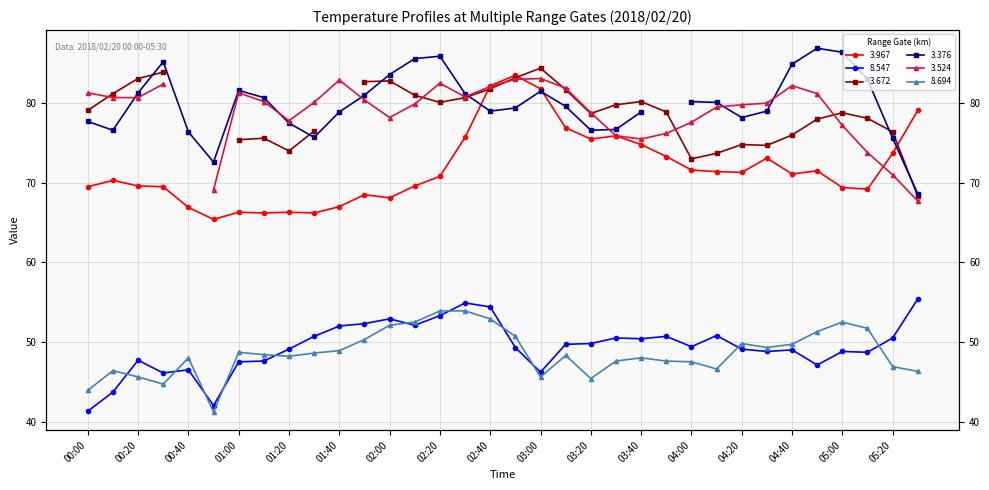

True or false: 3.967 and 8.694 intersect in this chart.

False